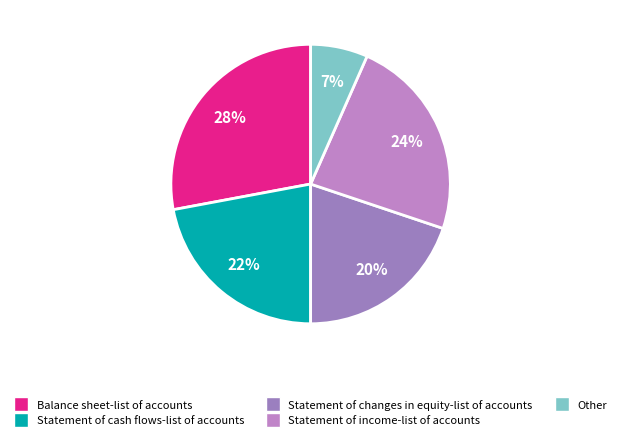

To the nearest percent, what portion does Statement of changes in equity-list of accounts represent?

20%